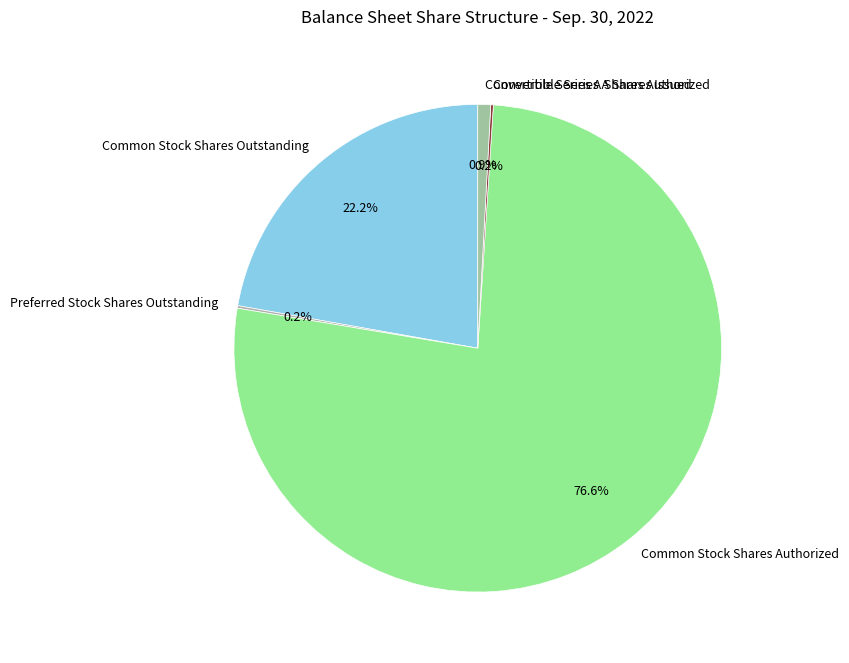

What is the largest slice in the pie chart?

Common Stock Shares Authorized